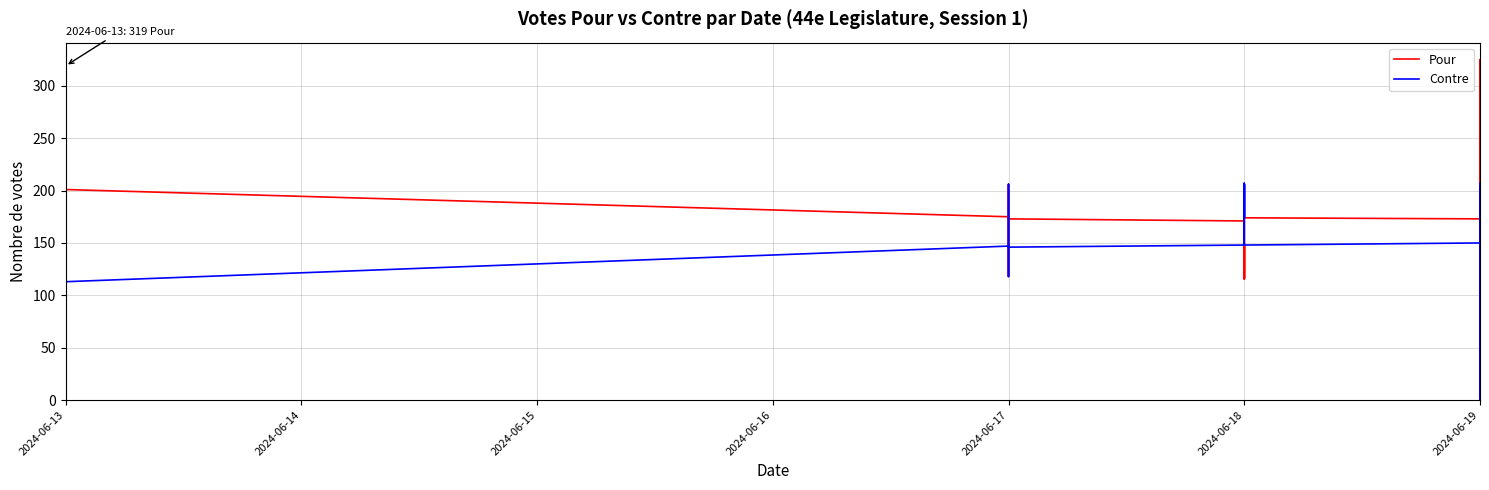

What is the greatest value displayed?

325